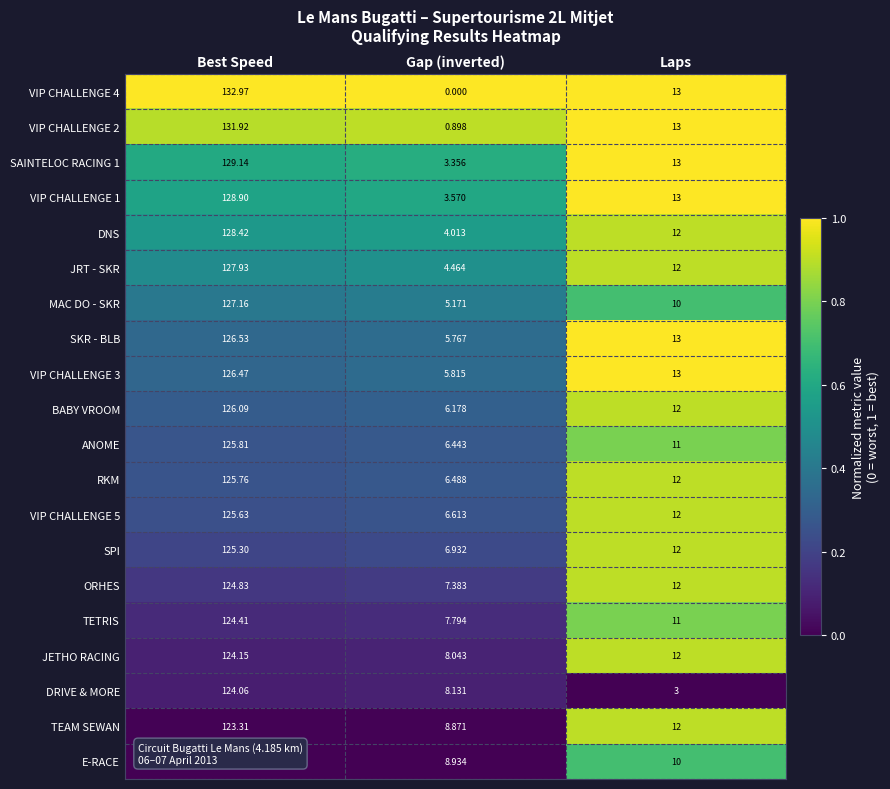

Where is RKM nearest to the value 66?

Laps